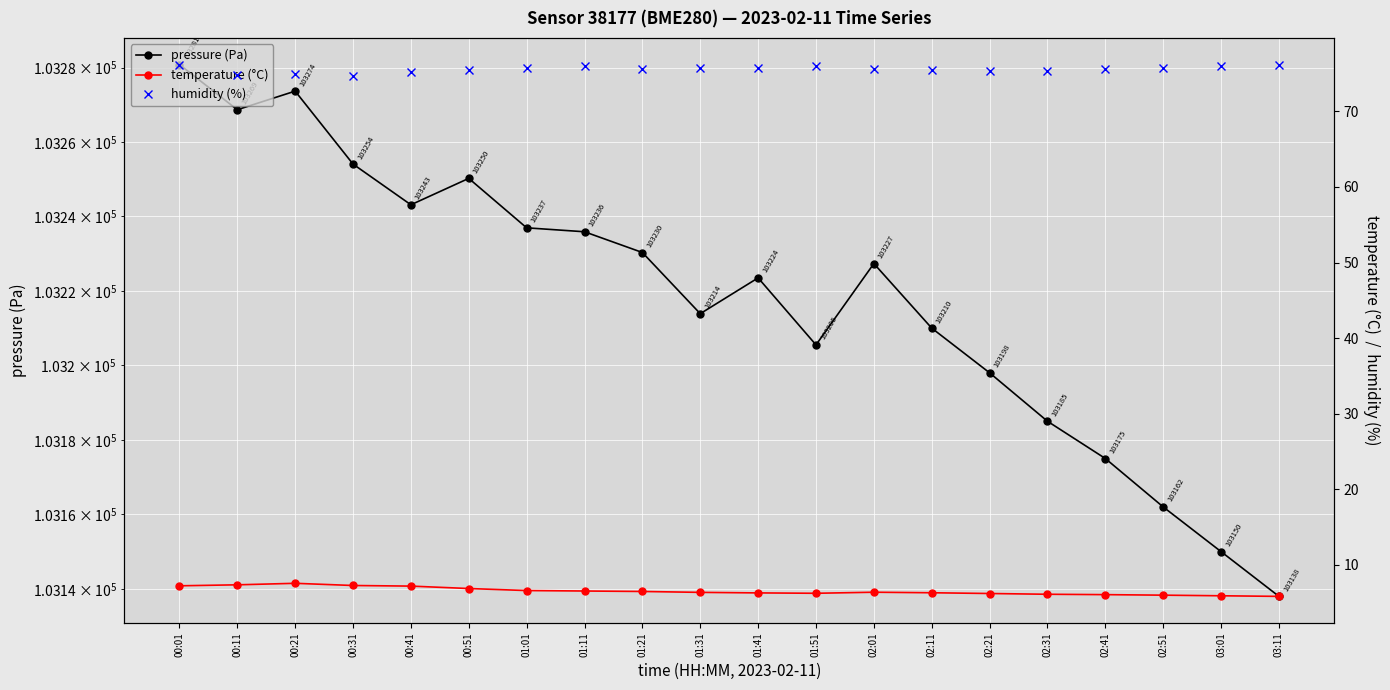

What is the difference between the maximum and second lowest values in the humidity (%) series?

1.4